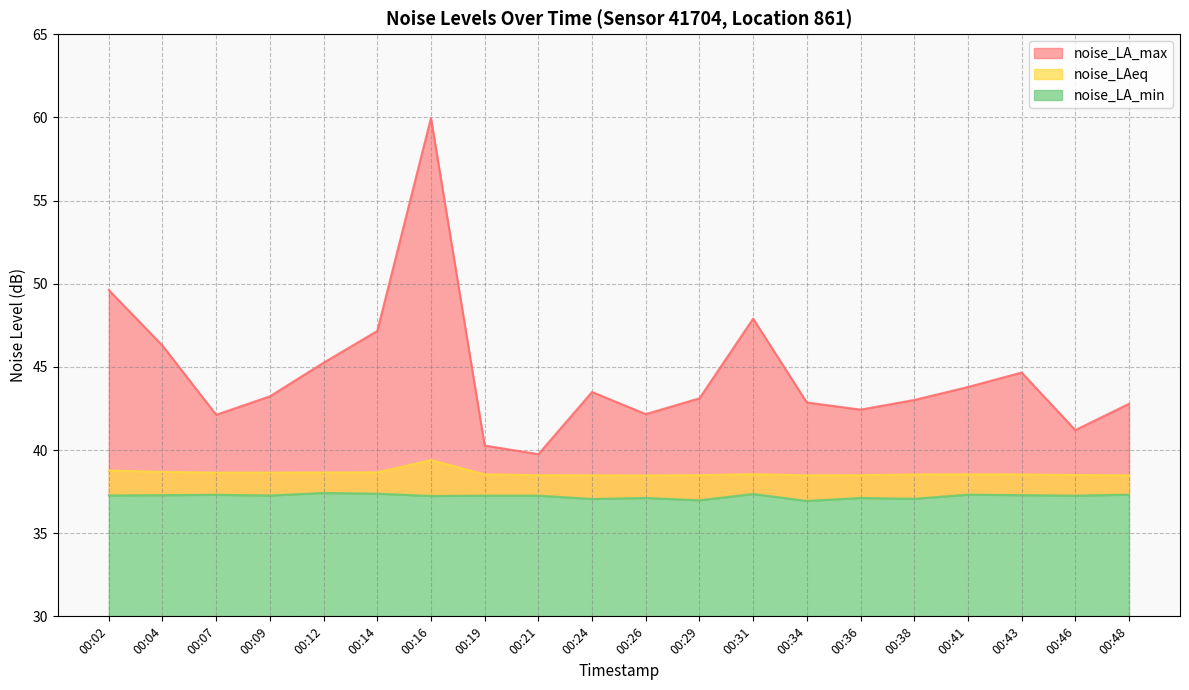

Which series has the largest total across all categories?

noise_LA_max